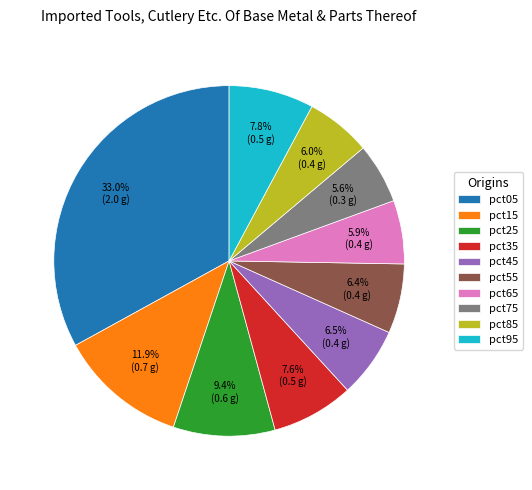

Is pct55 the majority of the pie?

No